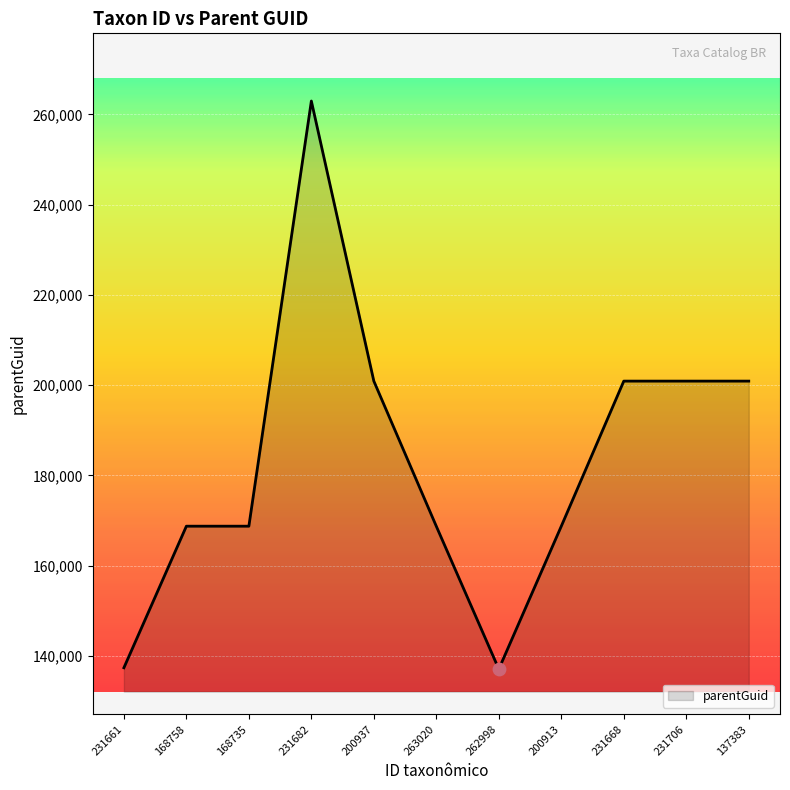

Between 168758 and 231682, which is larger?

231682